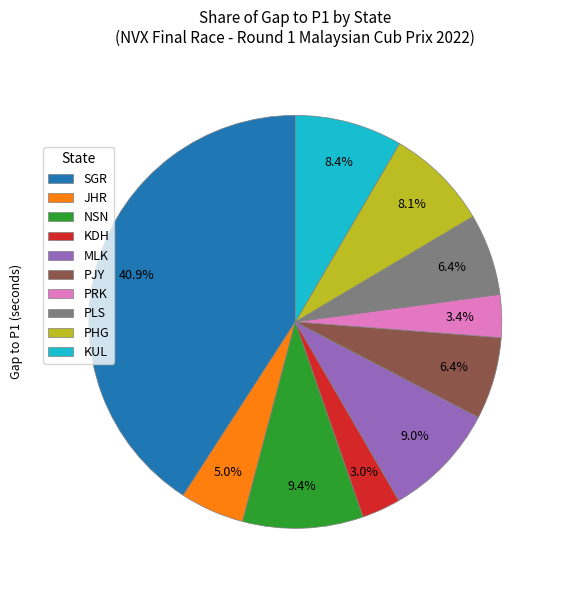

Is SGR the majority of the pie?

No